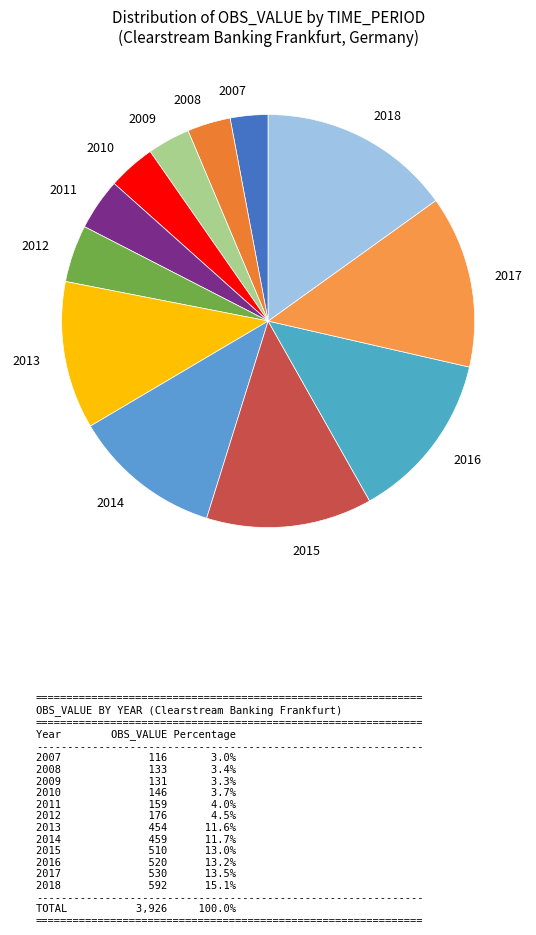

True or false: 2016 accounts for 25% of the total.

False